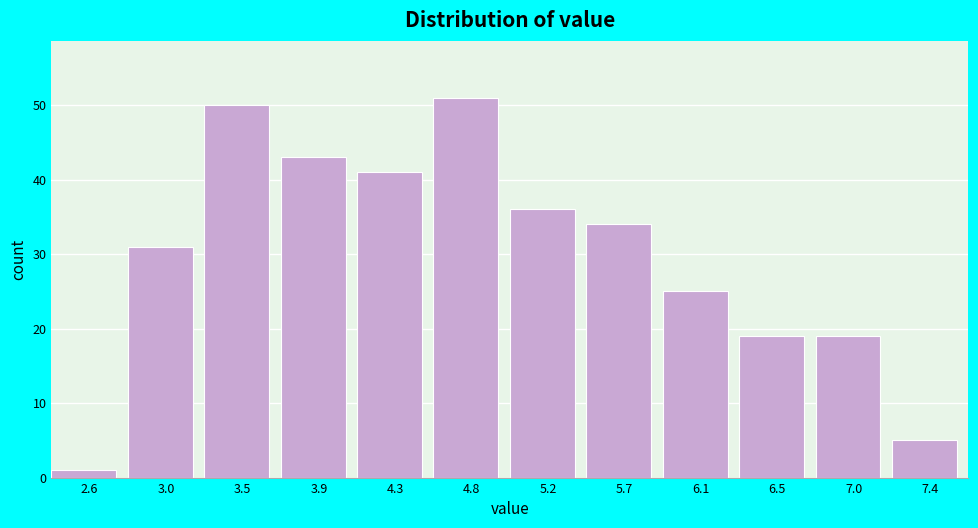

Reading left to right, list all the values displayed in this chart.

2.6=1	3.0=31	3.5=50	3.9=43	4.3=41	4.8=51	5.2=36	5.7=34	6.1=25	6.5=19	7.0=19	7.4=5